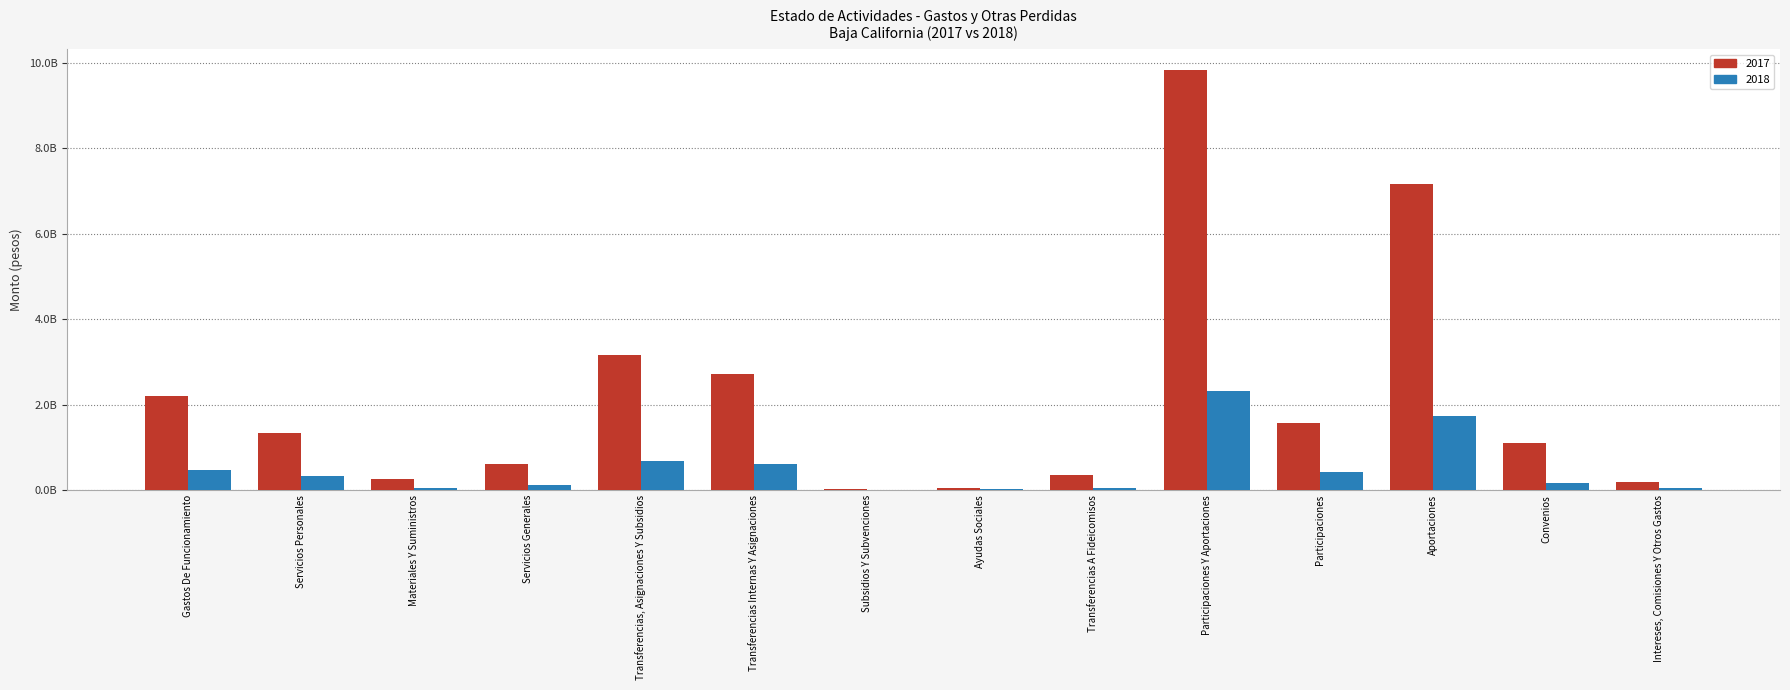

What are all the series names shown in the legend?

2017, 2018